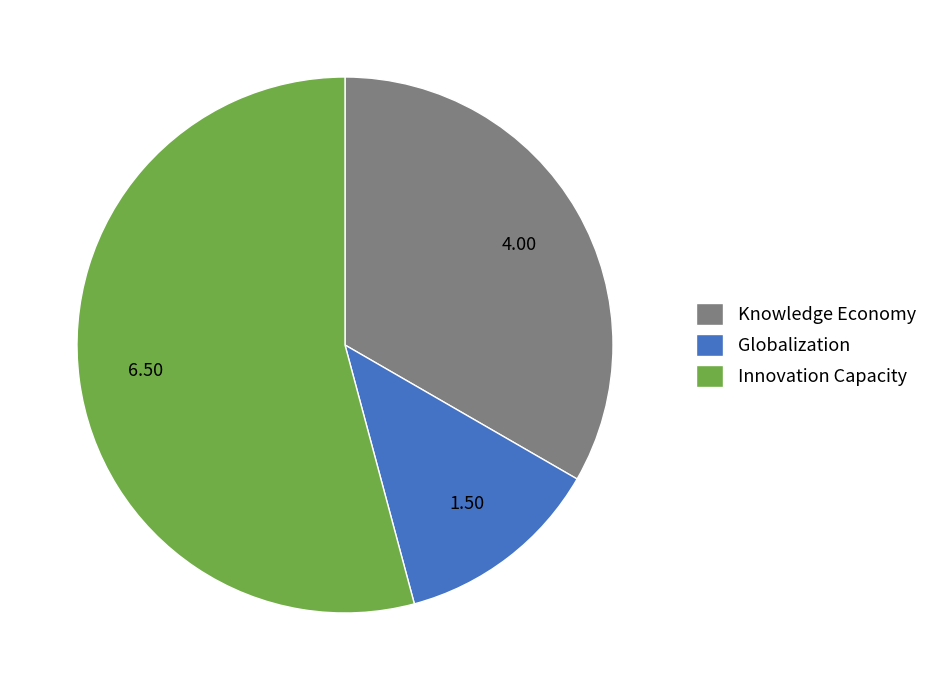

Combined, do Innovation Capacity and Globalization account for over 50%?

Yes